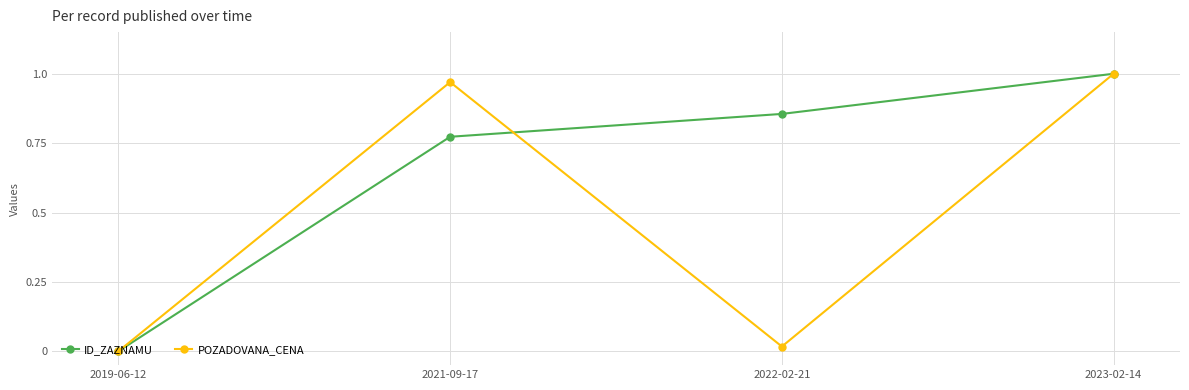

The ID_ZAZNAMU series shows 1.3 at 2021-09-17. True or false?

False